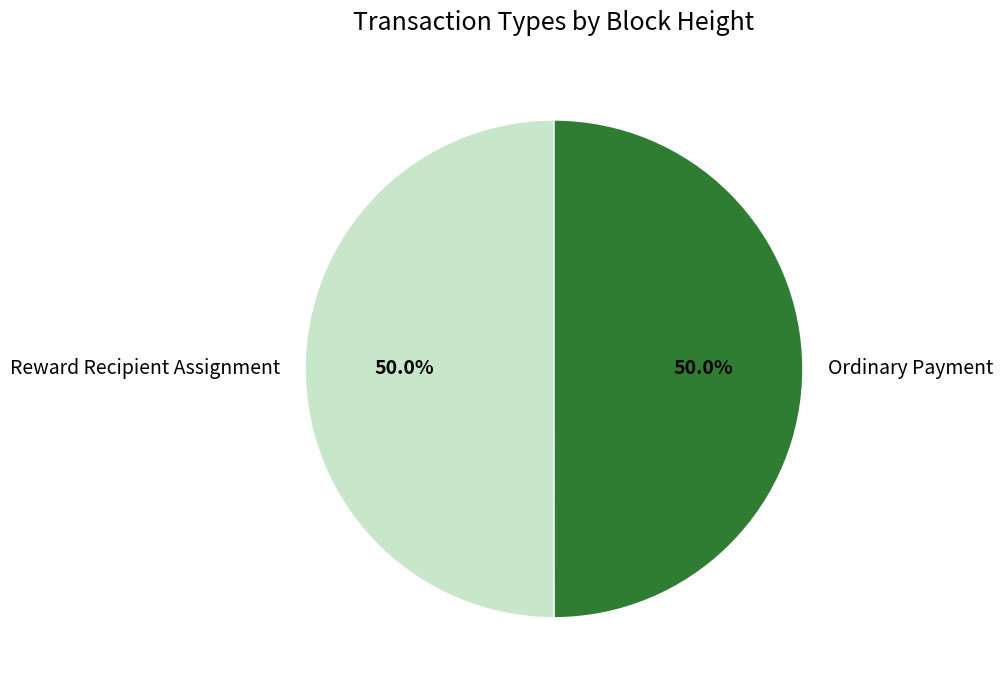

To the nearest percent, what is the difference between the largest and smallest slice percentages?

0%